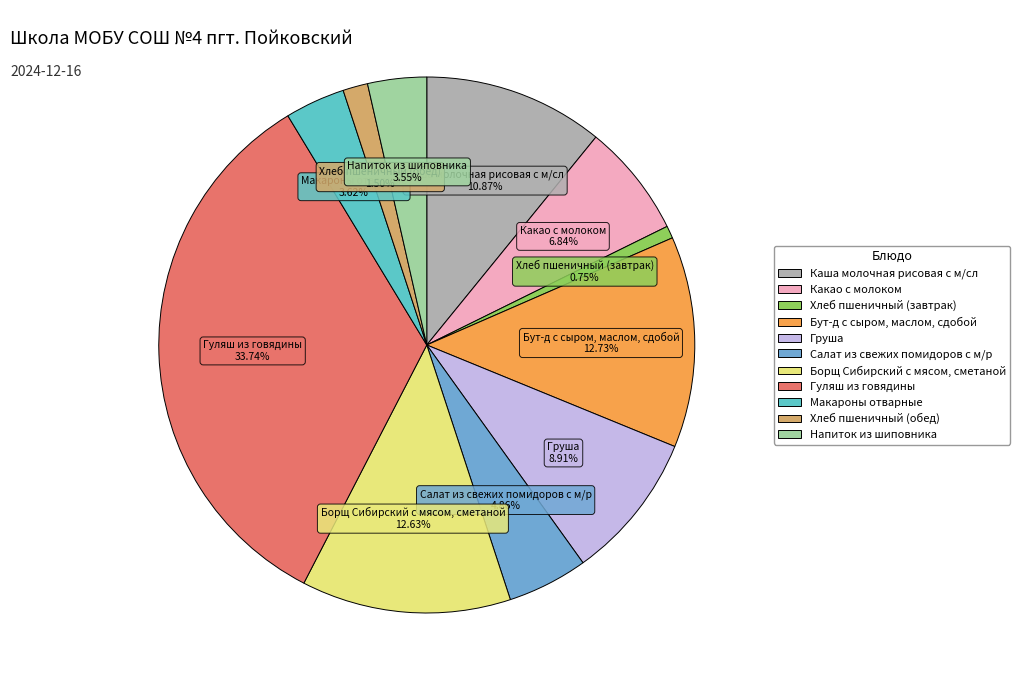

True or false: Салат из свежих помидоров с м/р accounts for 16% of the total.

False